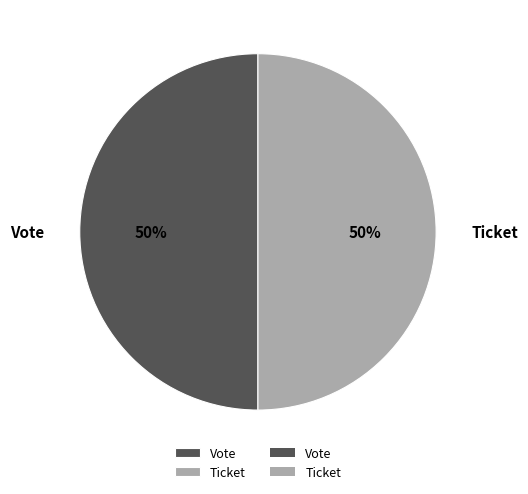

How many slices are in this pie chart?

2